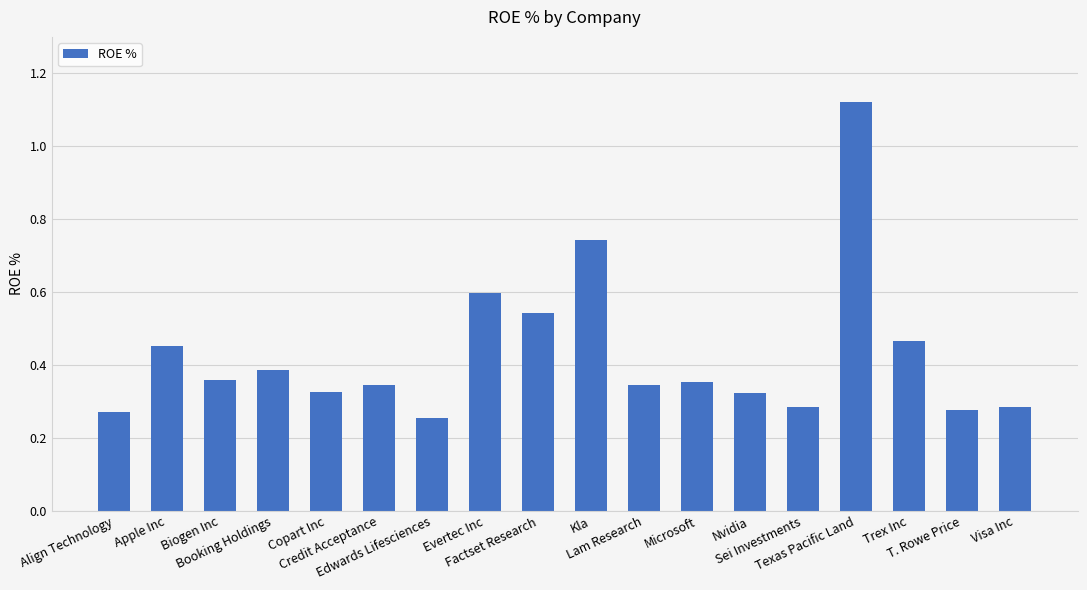

Count the values in the range 0 to 1.

17